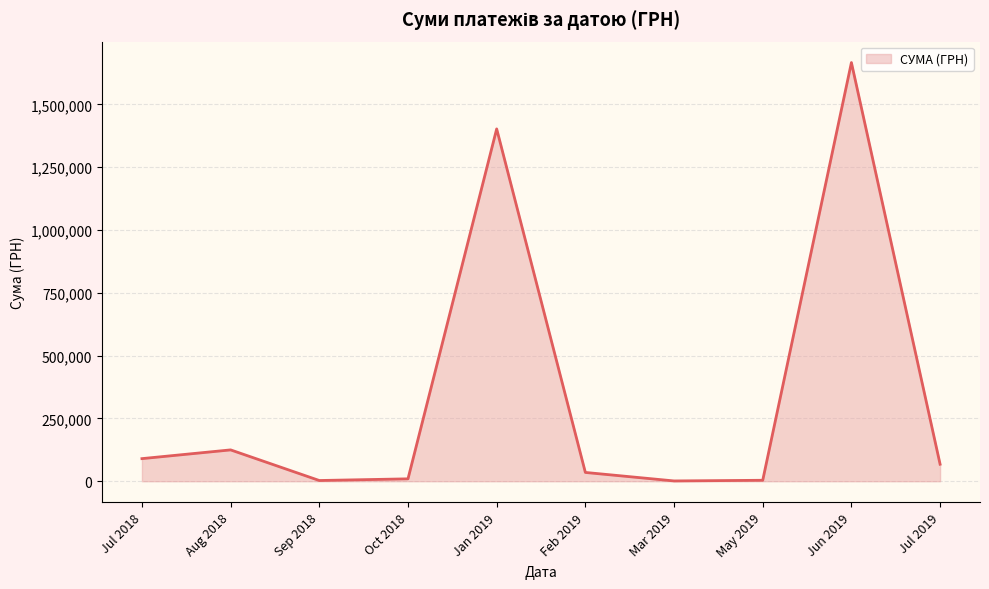

Where is the data nearest to the value 833678?

Jan 2019